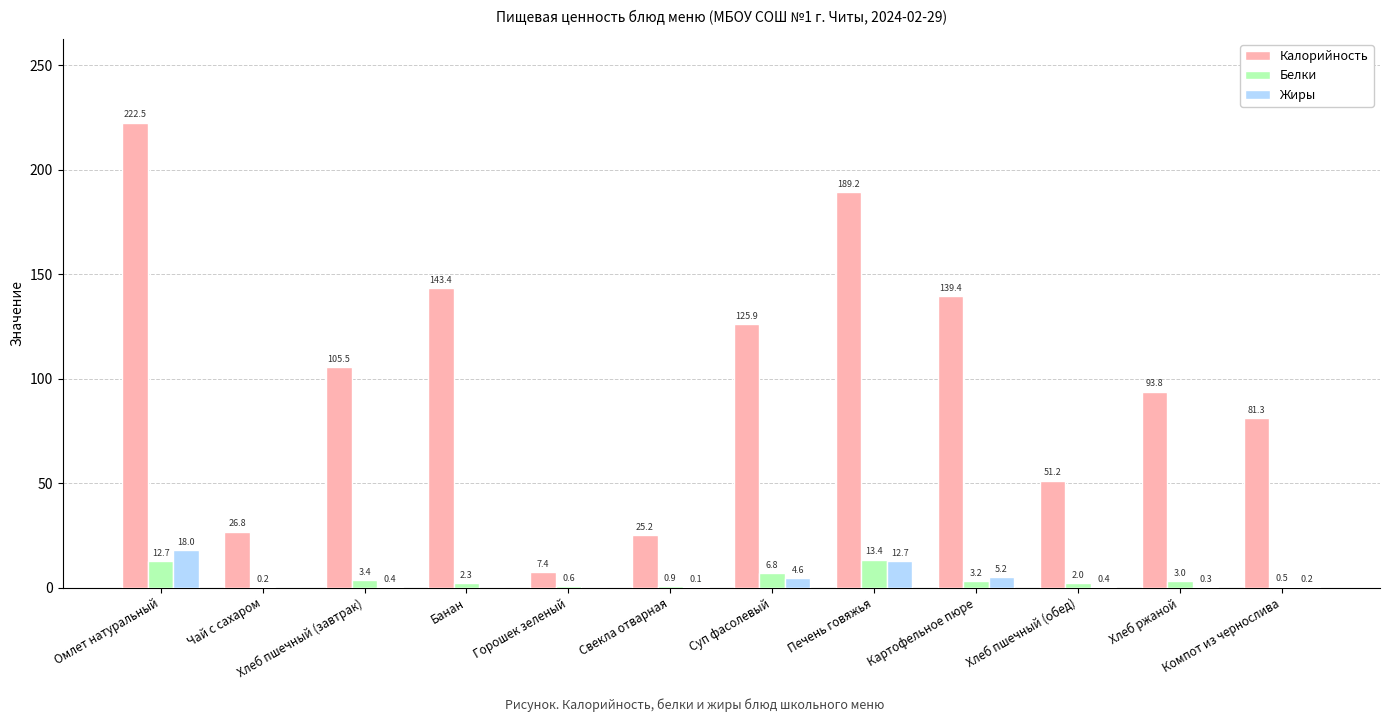

Where is Калорийность nearest to the value 114?

Хлеб пшечный (завтрак)